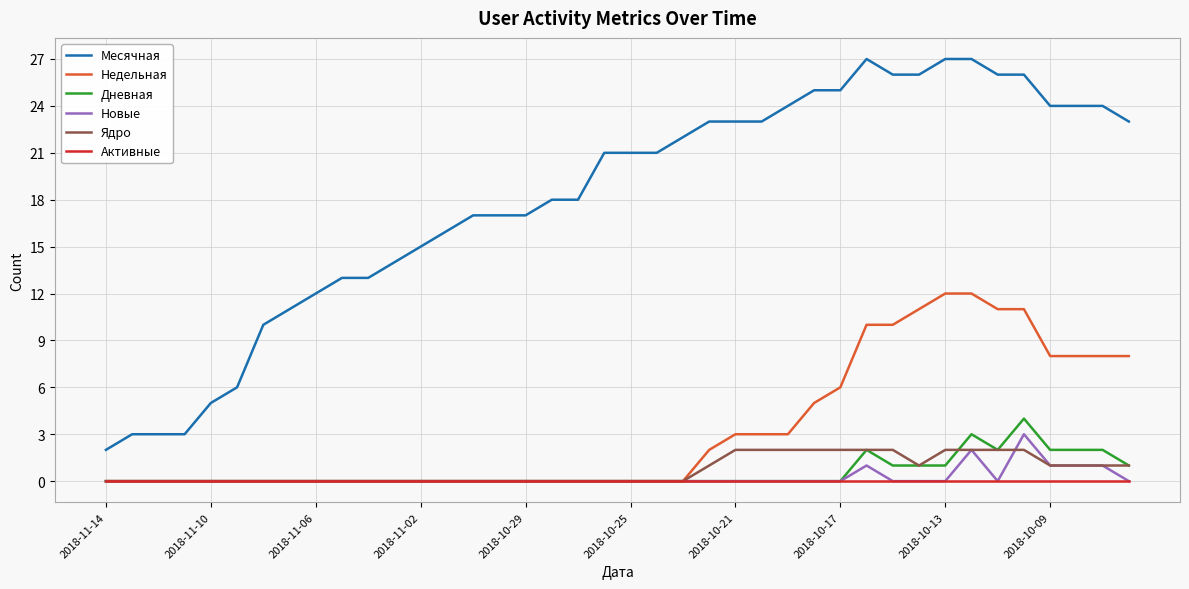

True or false: Месячная and Дневная cross at least once.

False